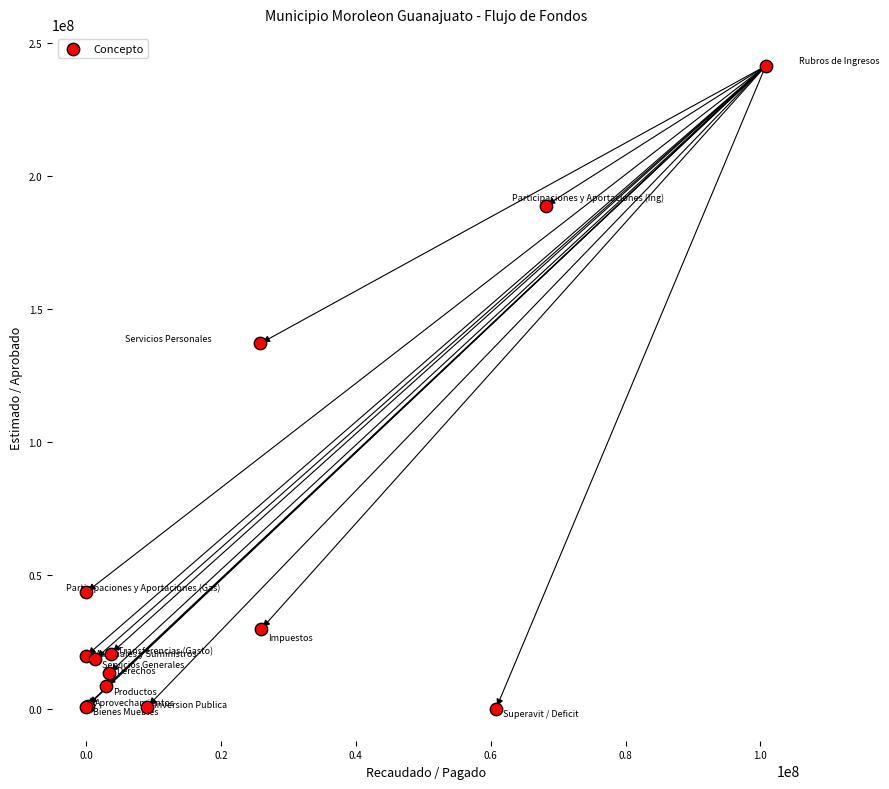

What Y value in the scatter plot is closest to 120681574?

137154529.3